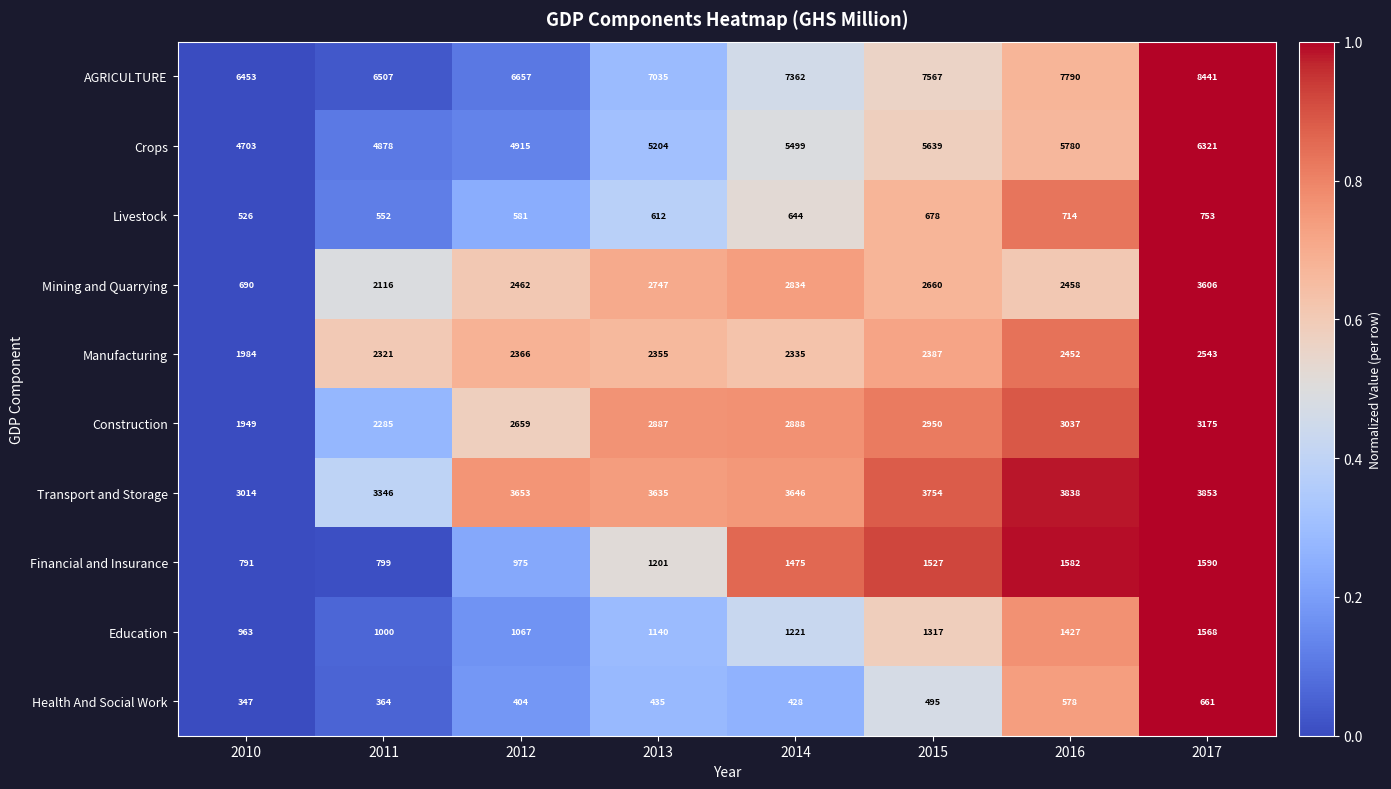

What is the lowest value of the Mining and Quarrying series?

690